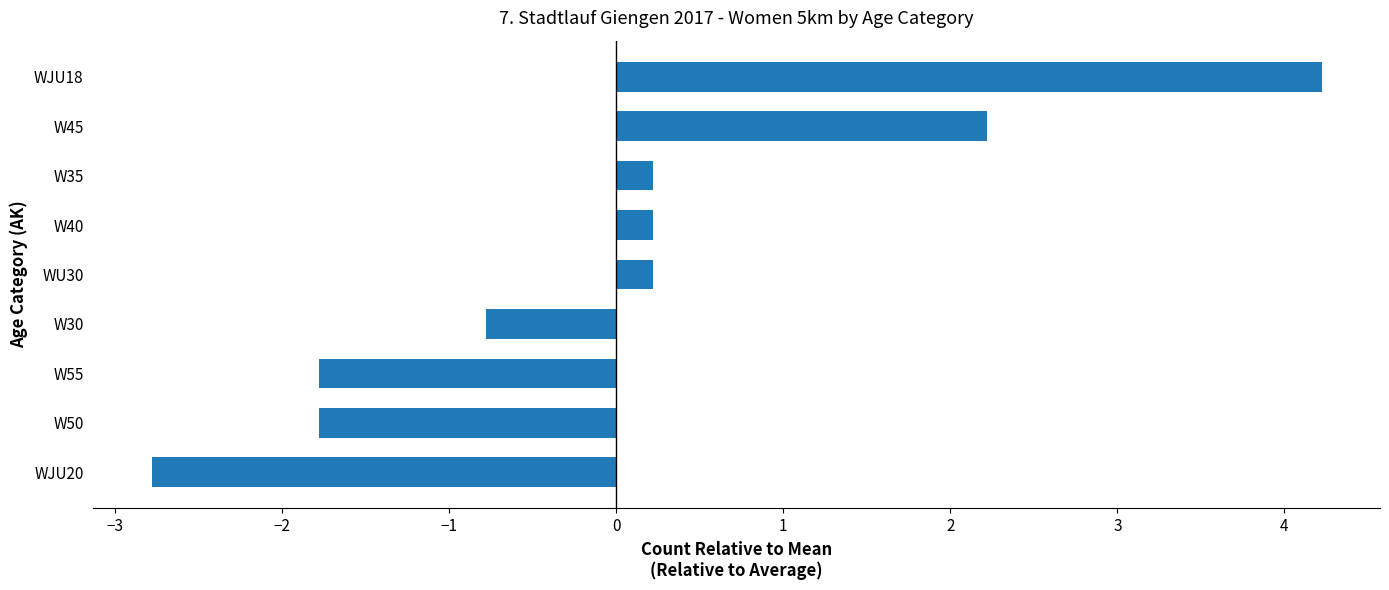

What is the smallest value displayed?

-2.8